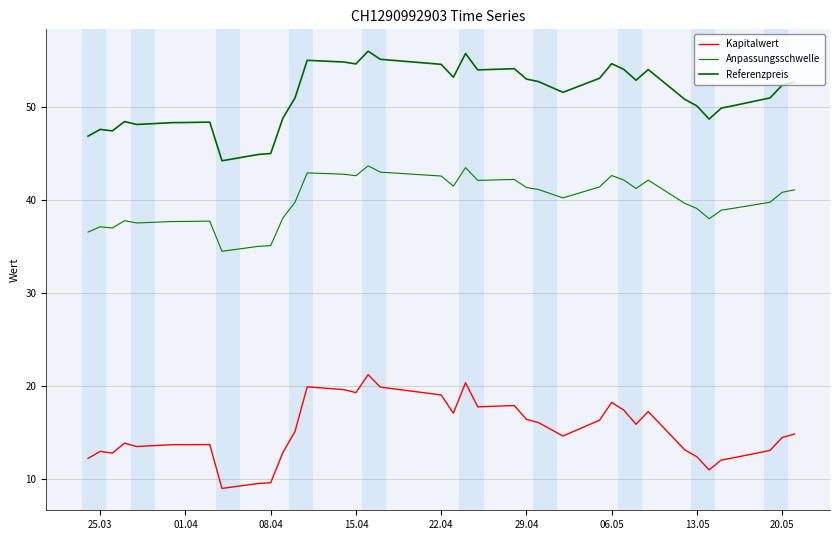

Reading left to right, transcribe all the data shown in this chart.

Kapitalwert: 12.2	13.0	12.8	13.8	13.5	13.7	13.7	13.7	9.0	9.5	9.6	12.8	15.1	19.9	19.6	19.3	21.2	19.9	19.0	17.1	20.3	17.8	17.9	16.4	16.1	14.6	16.3	18.2	17.4	15.9	17.2	13.1	12.4	11.0	12.0	12.3	13.1	14.5	14.8
Anpassungsschwelle: 36.5	37.1	37.0	37.7	37.5	37.7	37.7	37.7	34.5	35.0	35.1	38.0	39.7	42.9	42.7	42.6	43.6	43.0	42.5	41.5	43.4	42.1	42.2	41.3	41.1	40.2	41.4	42.6	42.1	41.2	42.1	39.6	39.1	38.0	38.9	39.1	39.7	40.8	41.1
Referenzpreis: 46.8	47.5	47.4	48.4	48.1	48.3	48.3	48.3	44.2	44.9	45.0	48.8	50.9	55.0	54.8	54.6	56.0	55.1	54.5	53.1	55.7	53.9	54.1	53.0	52.7	51.5	53.0	54.6	54.0	52.8	54.0	50.8	50.1	48.7	49.8	50.1	50.9	52.3	52.6